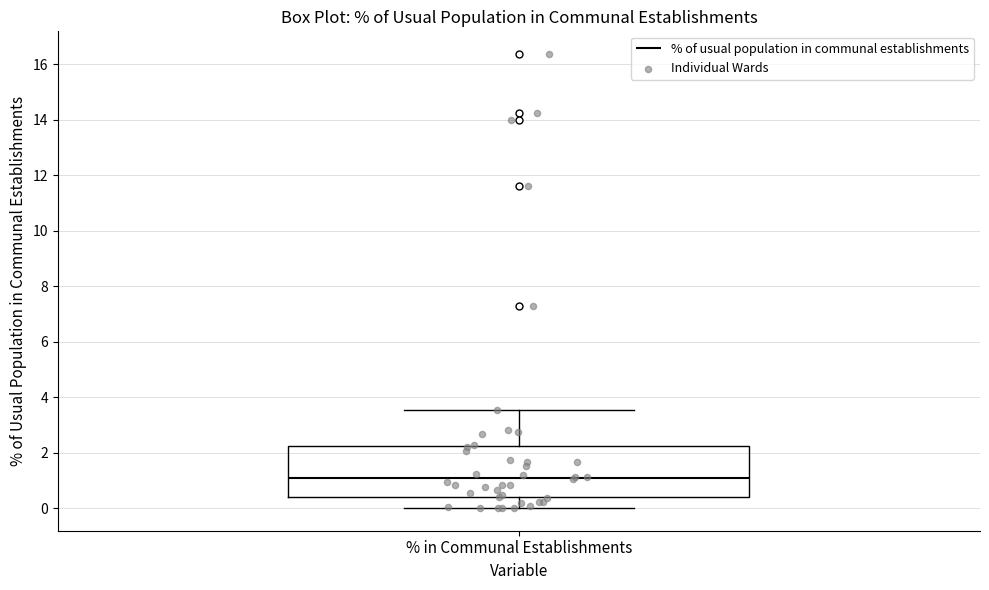

Read this box plot against the y-axis: the position of the median line, the range covered by the box, and the ends of both whiskers. The values are not printed on the chart, so give them approximately, as read against the axis.

median 1.0, box 0.4 to 2.2, whiskers 0.0 to 3.6